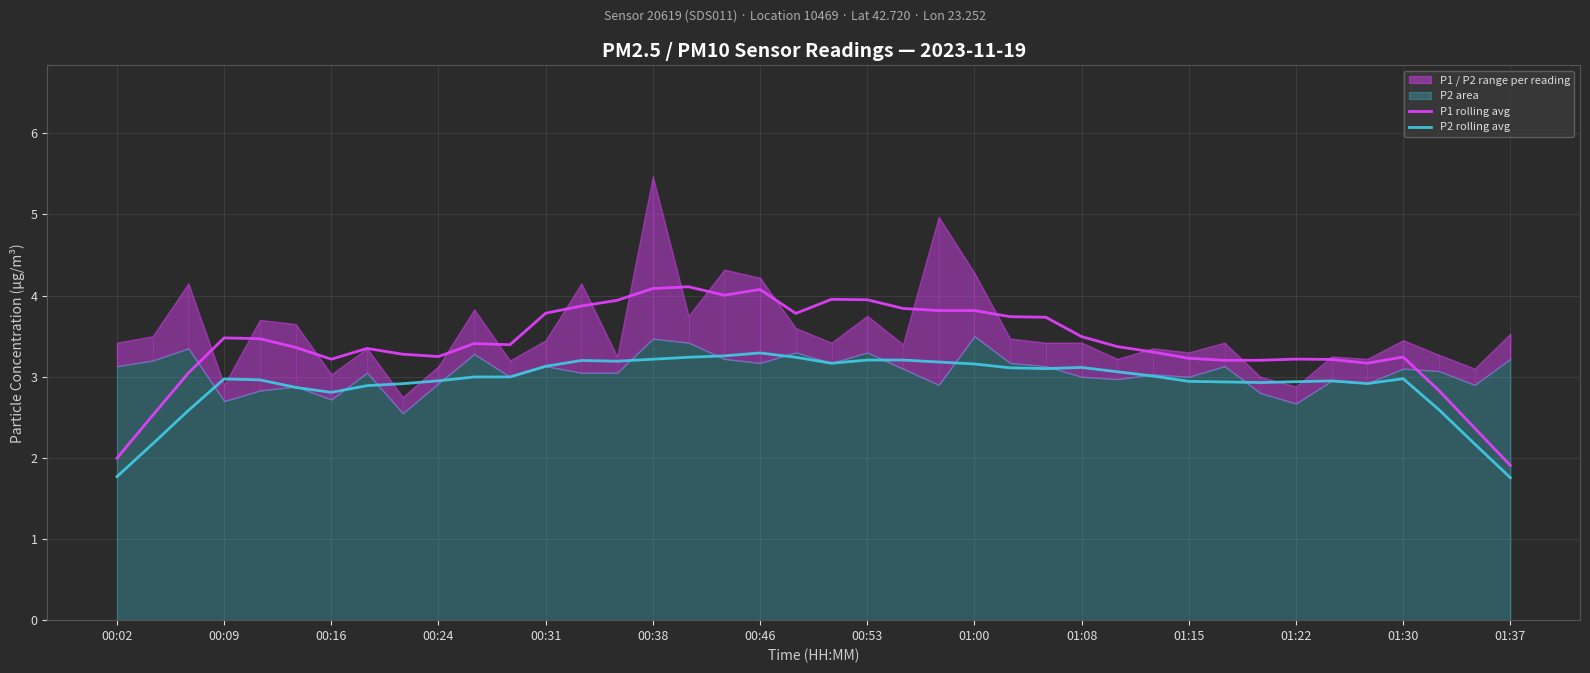

True or false: P2 rolling avg and P1 rolling avg intersect in this chart.

False